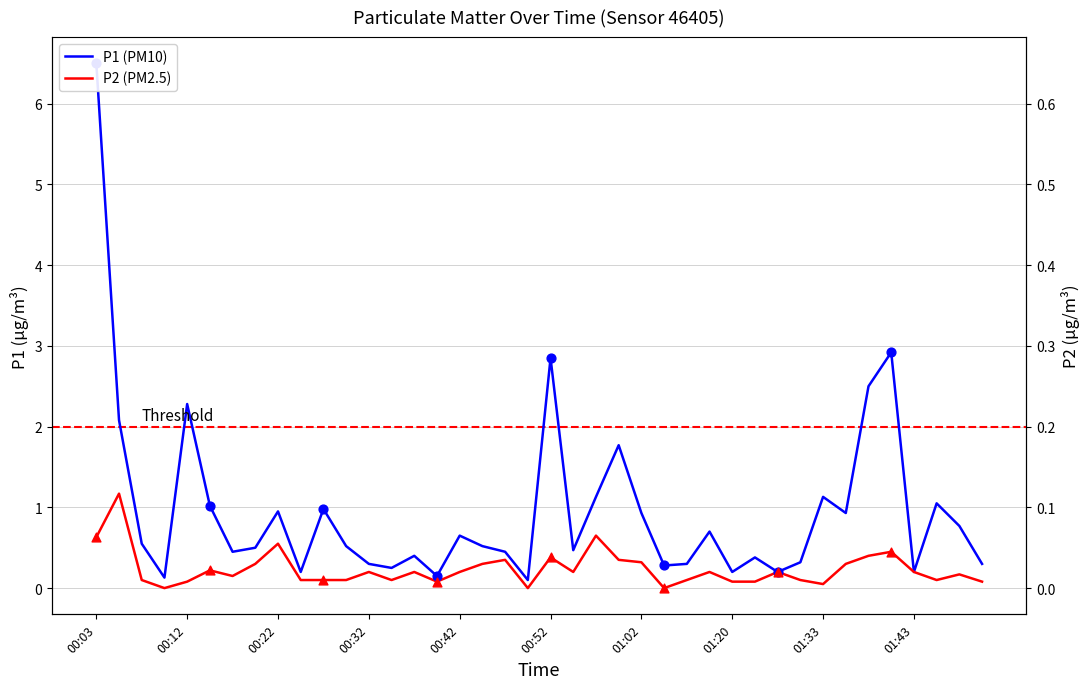

Which series has the largest total across all categories?

P1 (PM10)